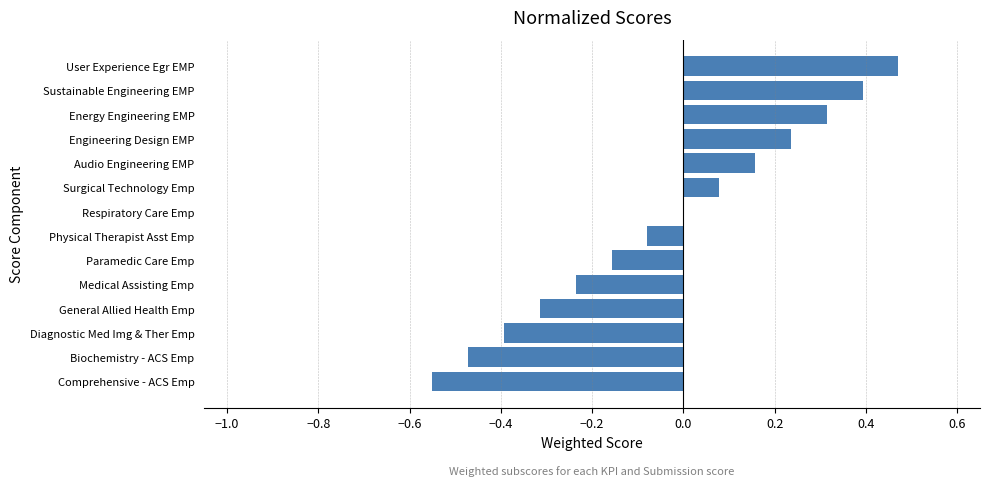

What is the change in value from Diagnostic Med Img & Ther Emp to Engineering Design EMP?

+0.6